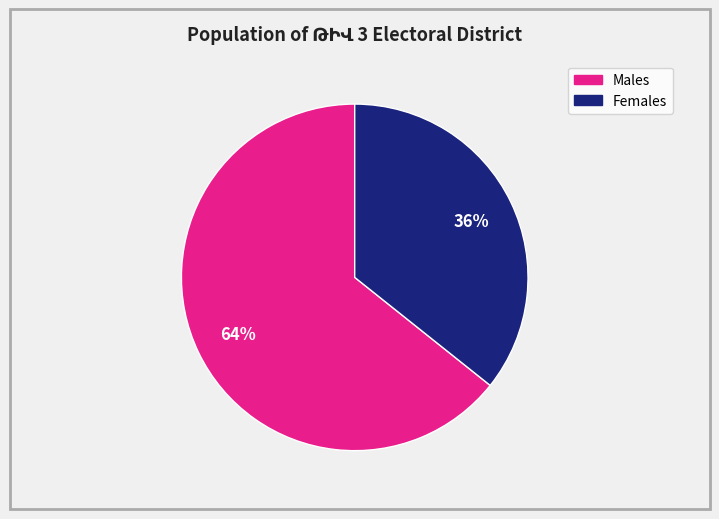

Is there a majority slice in this chart?

Yes